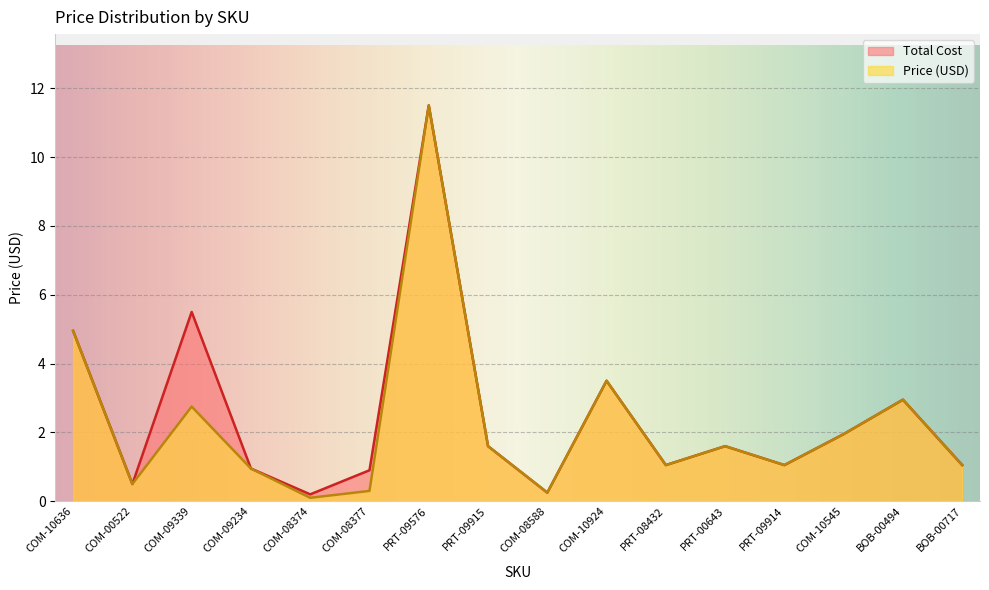

How many data points in Price (USD) are above 1?

11